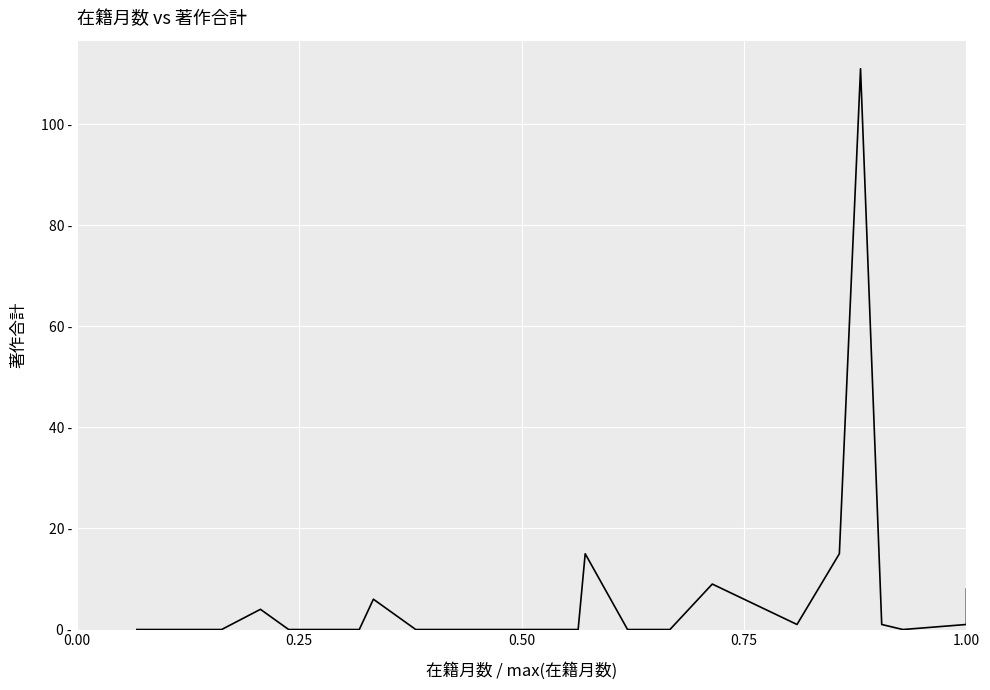

How many data points does each series have?

20